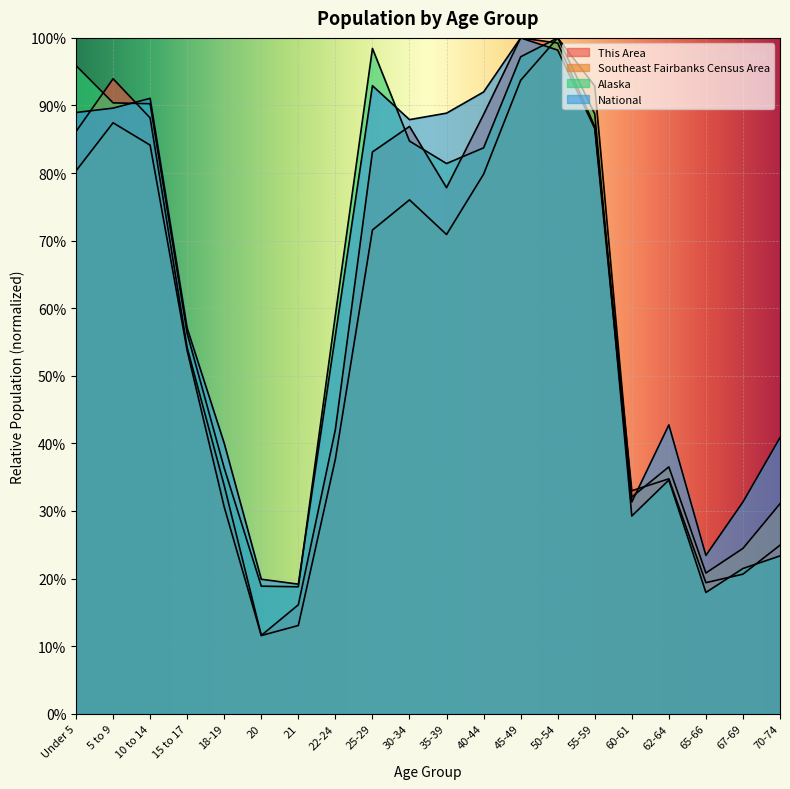

How many lines are shown in the chart?

4